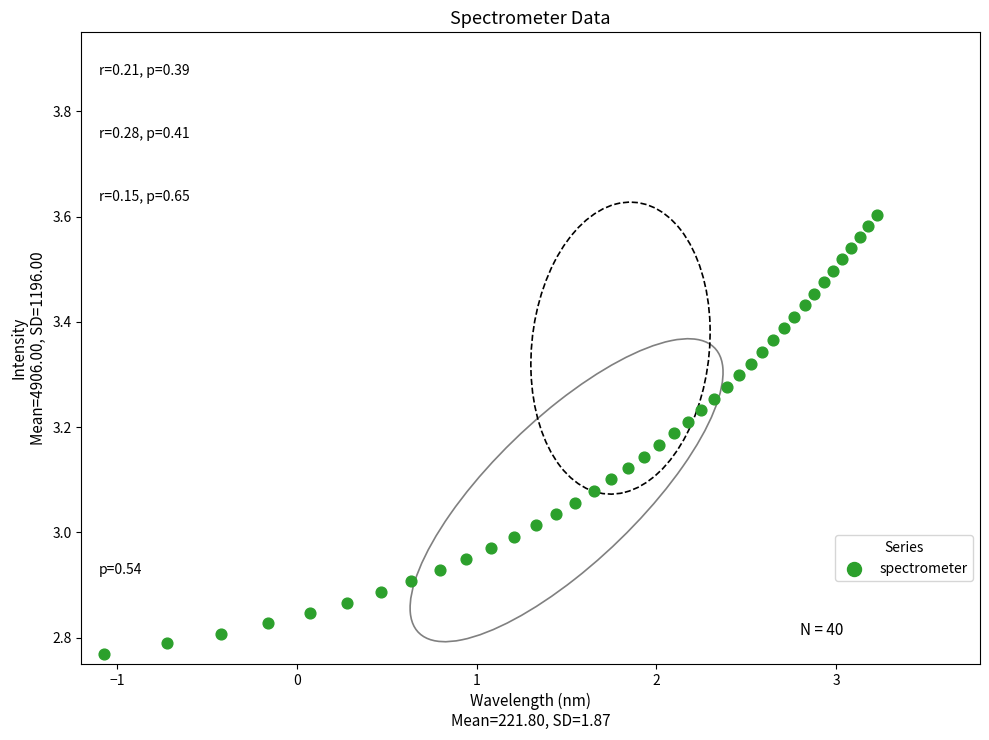

What is the range of Y values (max minus min)?

0.8